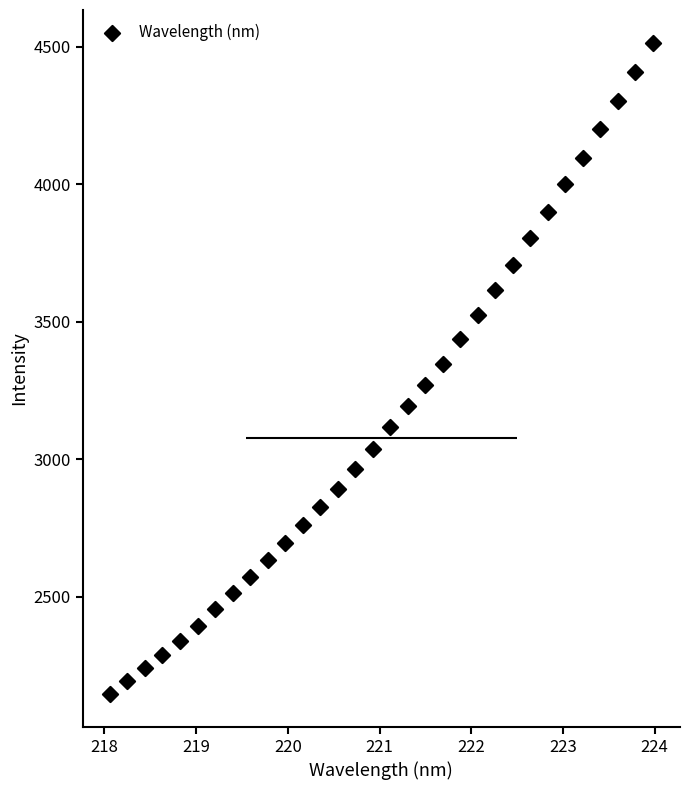

What is the range of Y values (max minus min)?

2370.3